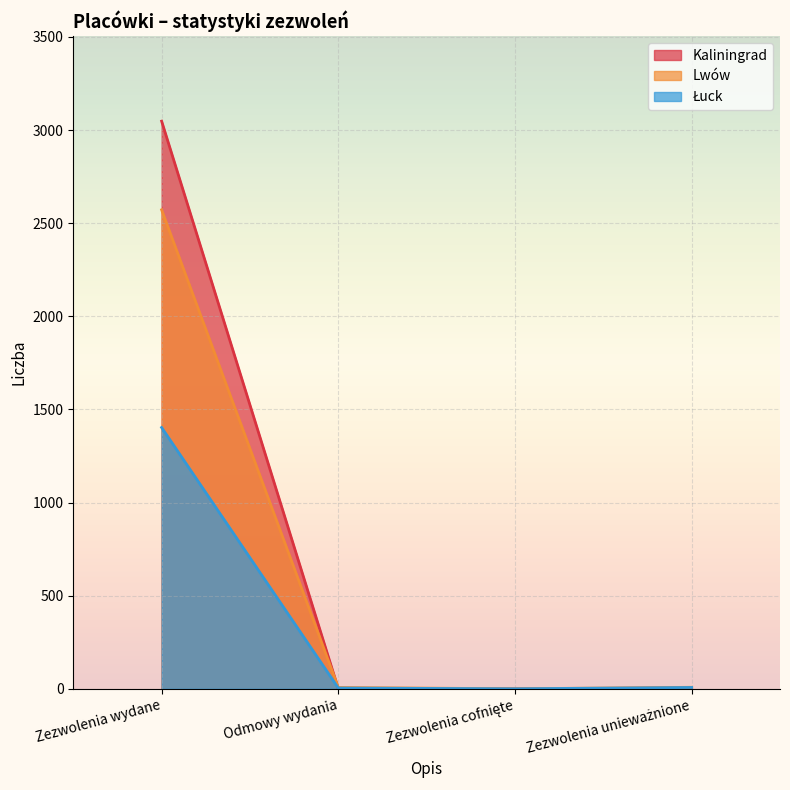

How many categories are shown in the chart?

4